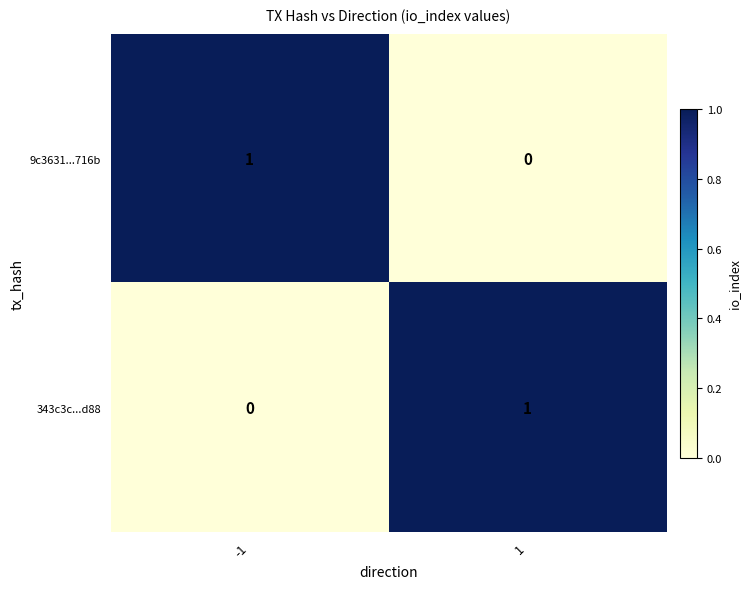

What is the spread (max minus min) of values at -1?

1